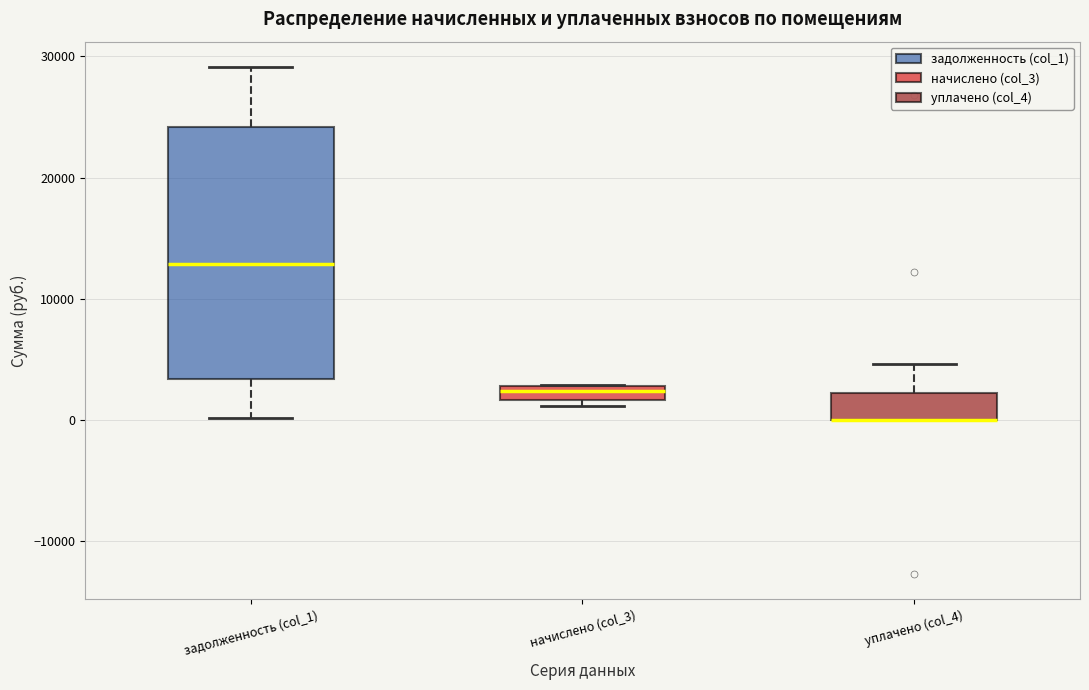

Which box is the tallest, from its lower edge to its upper edge?

задолженность (col_1)